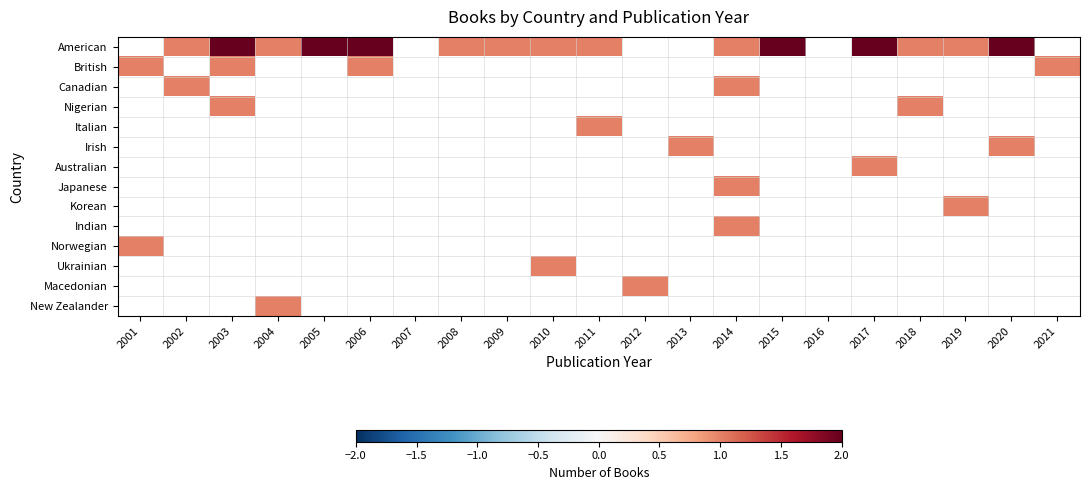

Rank the series by their maximum value, from highest to lowest.

American, British, Canadian, Nigerian, Italian, Irish, Australian, Japanese, Korean, Indian, Norwegian, Ukrainian, Macedonian, New Zealander